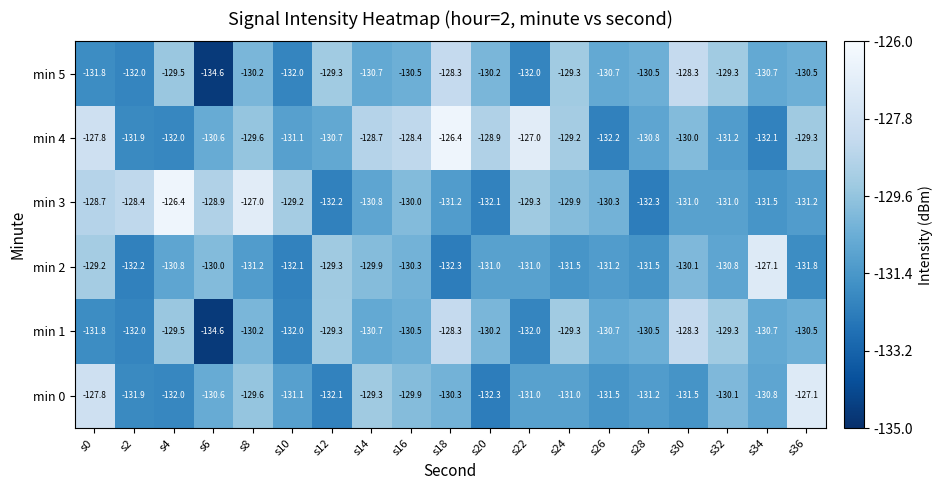

Rank the categories by min 4 value from highest to lowest.

s18, s22, s0, s16, s14, s20, s24, s36, s8, s30, s6, s12, s28, s10, s32, s2, s4, s34, s26